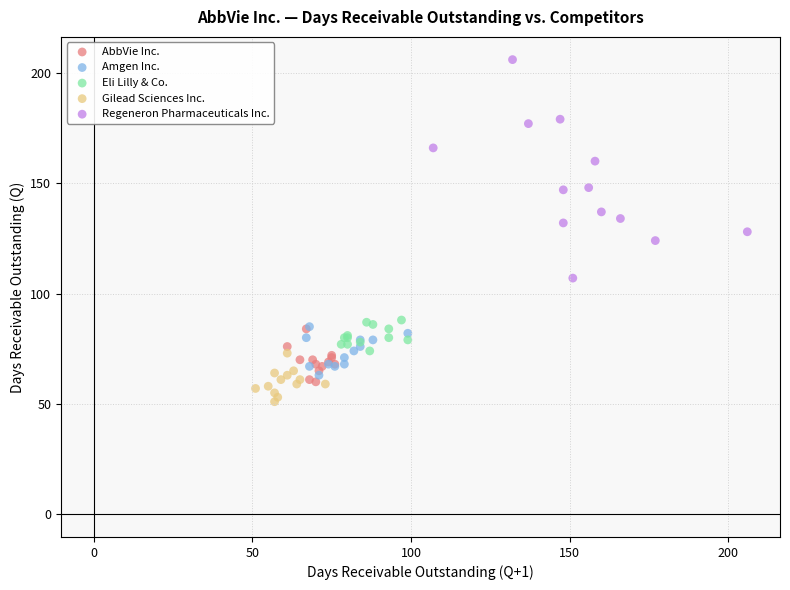

Which series has the widest spread of Y values?

Regeneron Pharmaceuticals Inc.